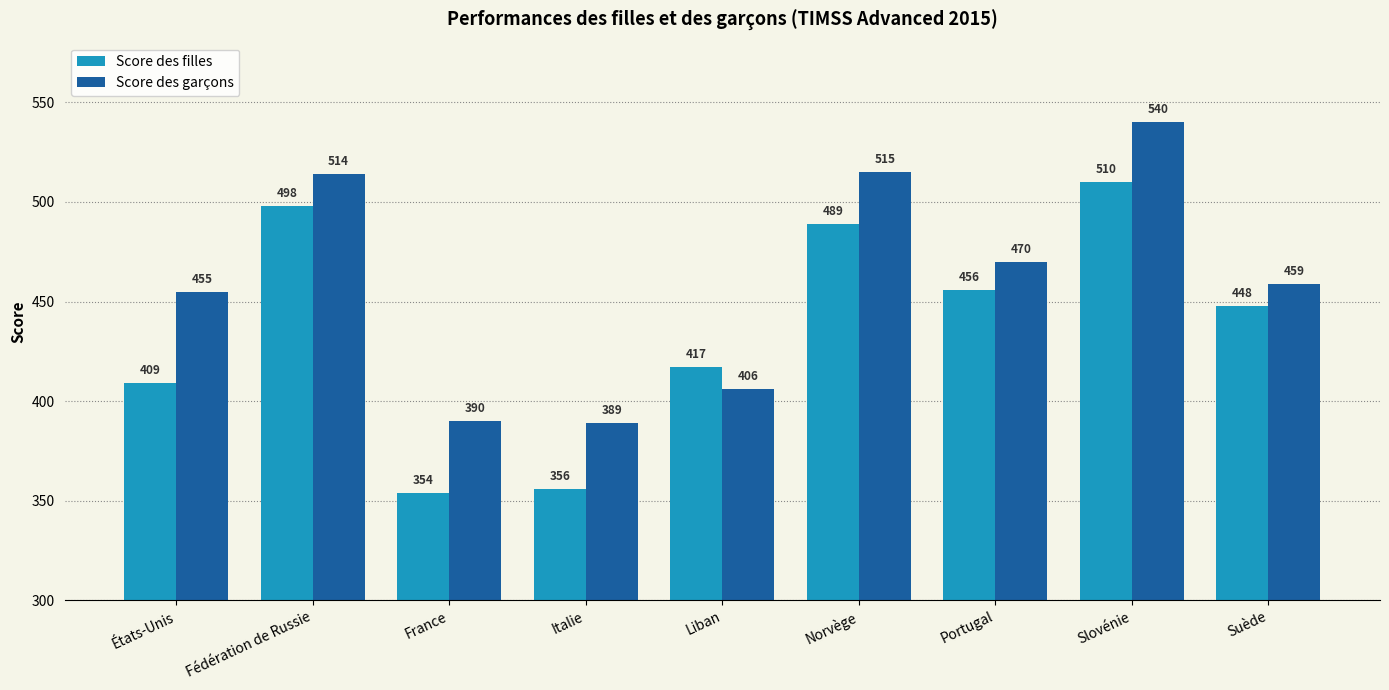

The Score des garçons series shows 540 at Slovénie. True or false?

True